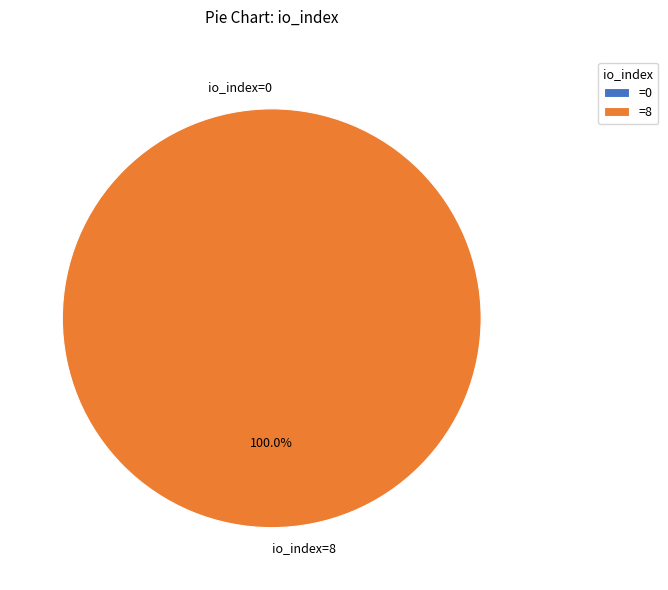

Rank the categories by value from highest to lowest.

io_index=8, io_index=0